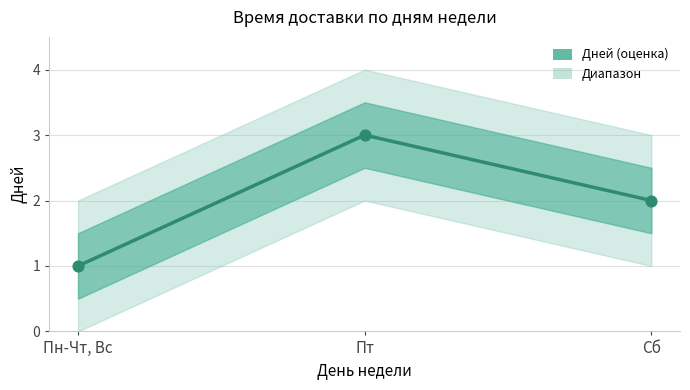

Approximately how many times larger is the value at Пт compared to Пн-Чт, Вс?

3.0